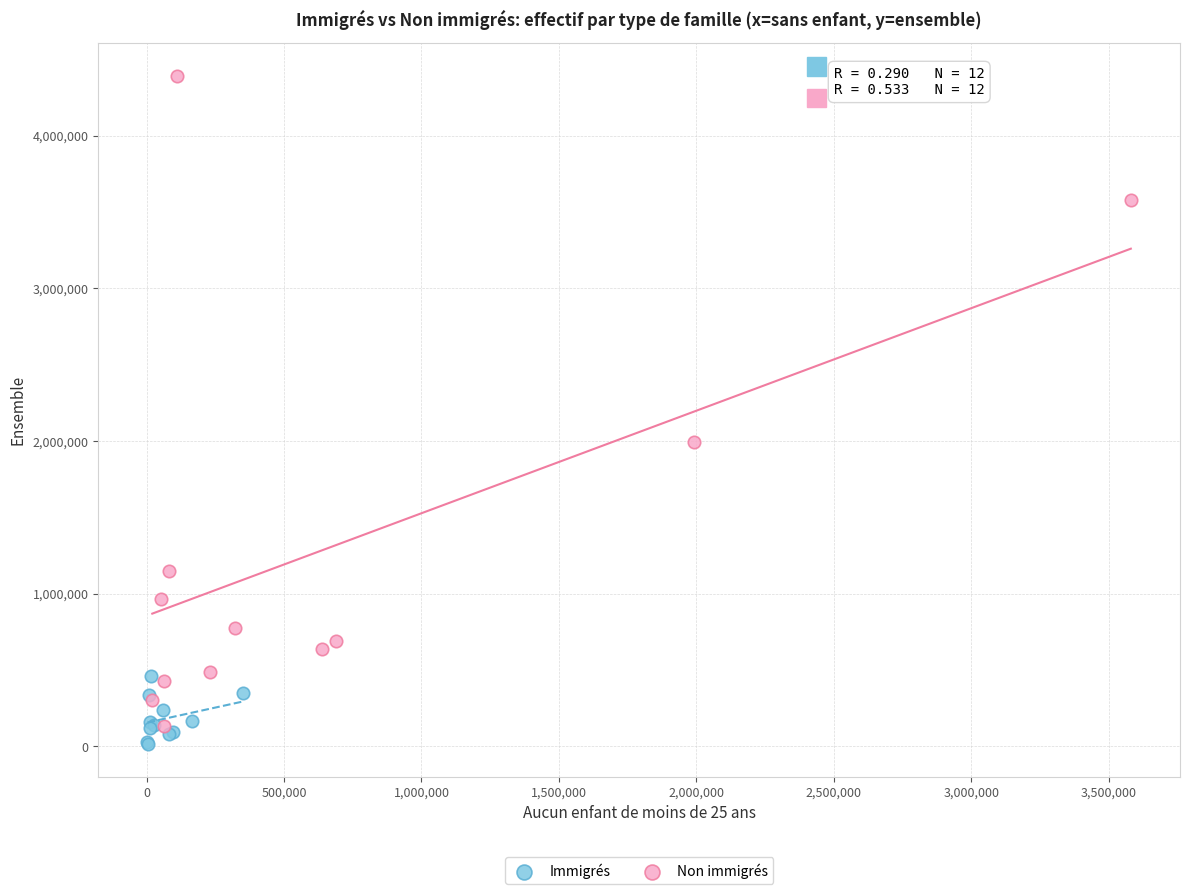

Which series has the widest spread of Y values?

Non immigrés